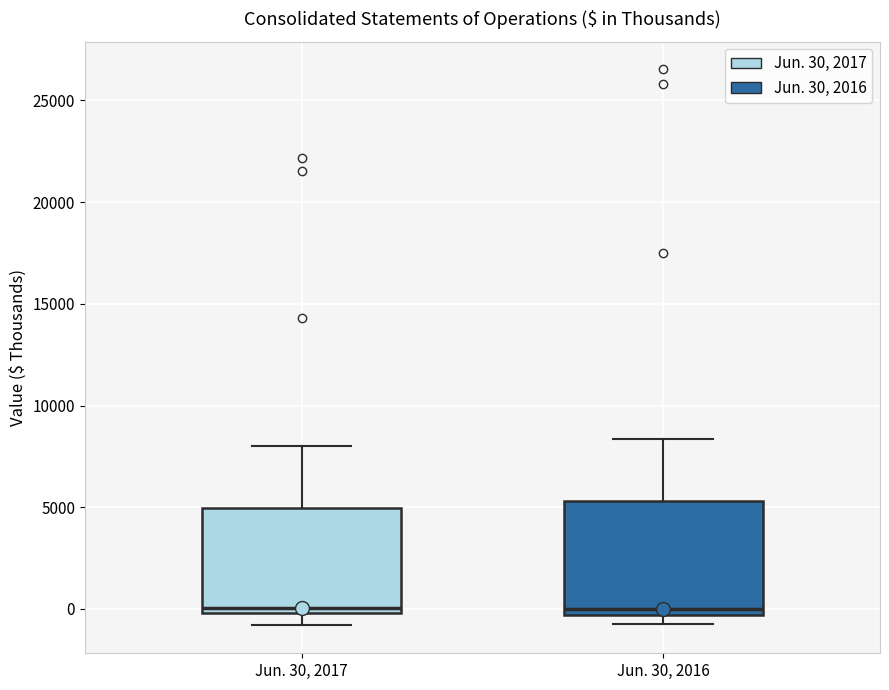

Reading left to right, read every box against the y-axis: the position of its median line, the range the box covers, and the ends of its whiskers. The values are not printed on the chart, so give them approximately, as read against the axis.

Jun. 30, 2017: median 0 (just above the box's lower edge), box 0 to 5000, whiskers -1000 to 8000
Jun. 30, 2016: median 0, box -500 to 5500, whiskers -500 (just below the box's lower edge) to 8500